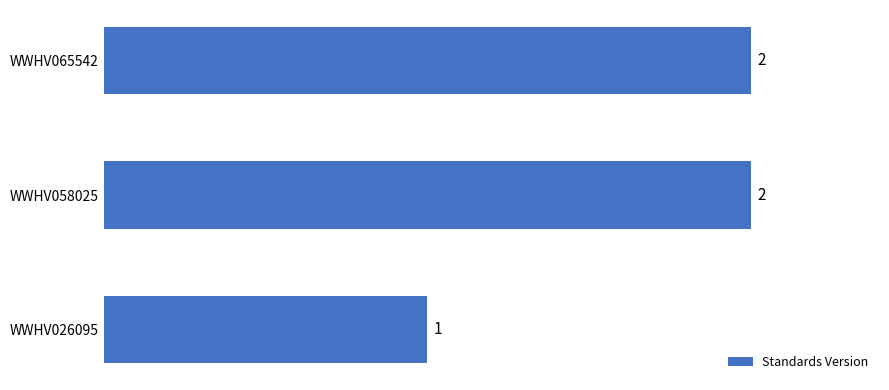

What is the change in value from WWHV026095 to WWHV065542?

+1